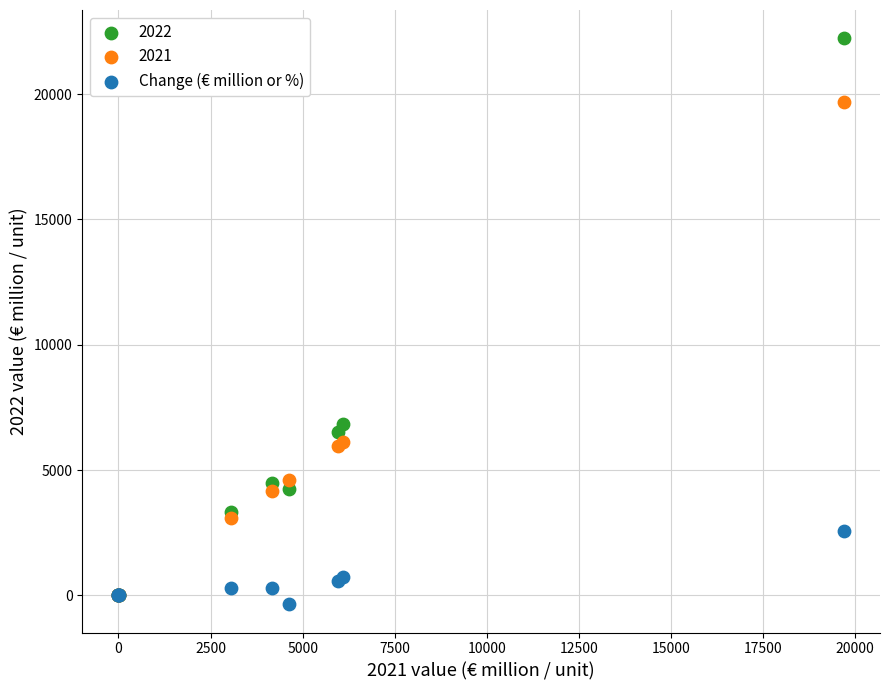

In the 2021 series, what Y value is closest to 9843?

6103.0